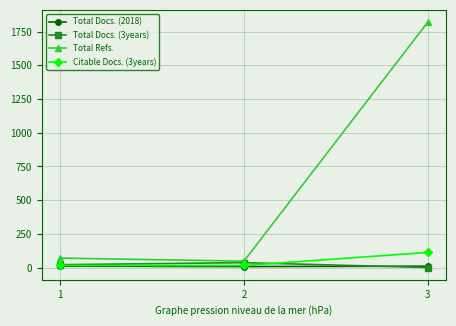

Between 2 and 3, which series saw the biggest shift?

Total Refs.